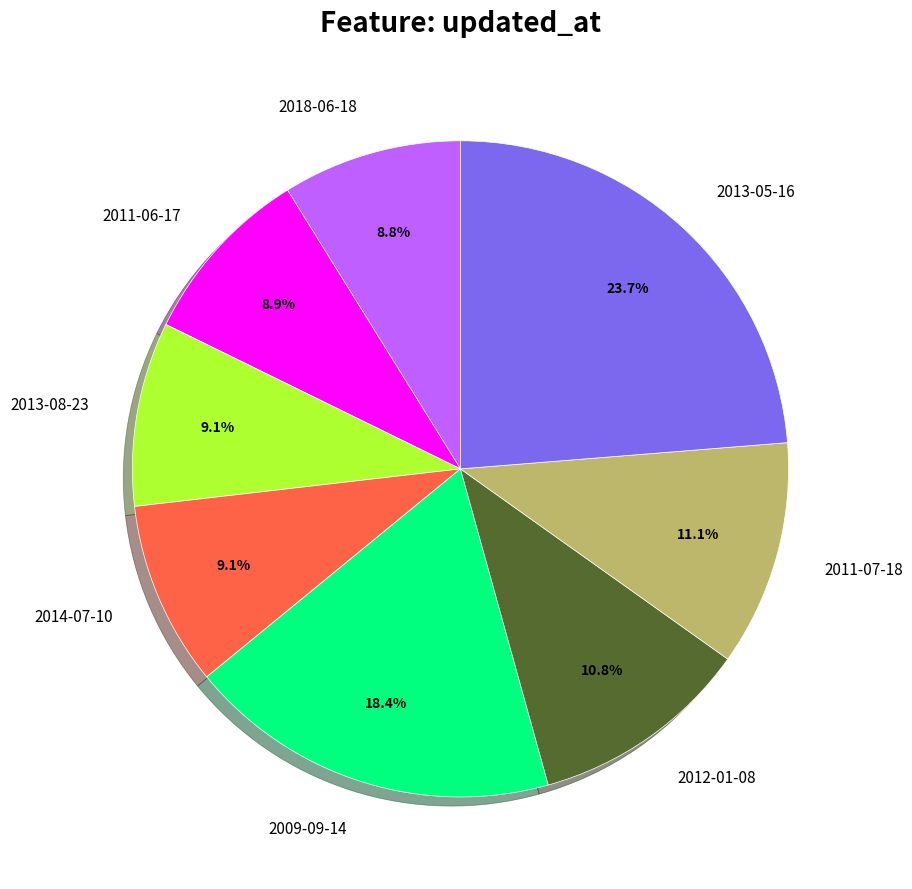

Is the sum of 2013-08-23 and 2009-09-14 greater than half?

No